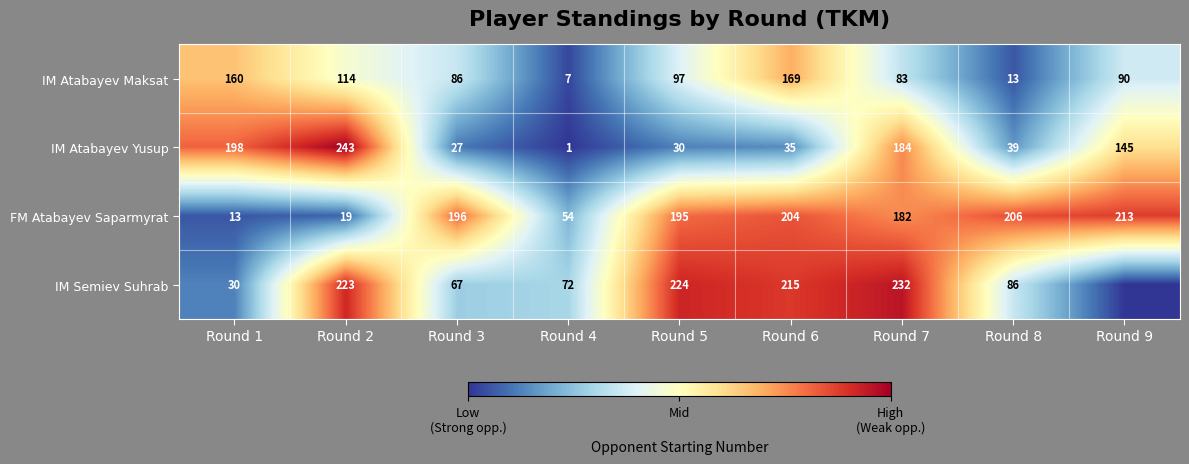

Rank the series at Round 7 from lowest to highest value.

IM Atabayev Maksat, FM Atabayev Saparmyrat, IM Atabayev Yusup, IM Semiev Suhrab